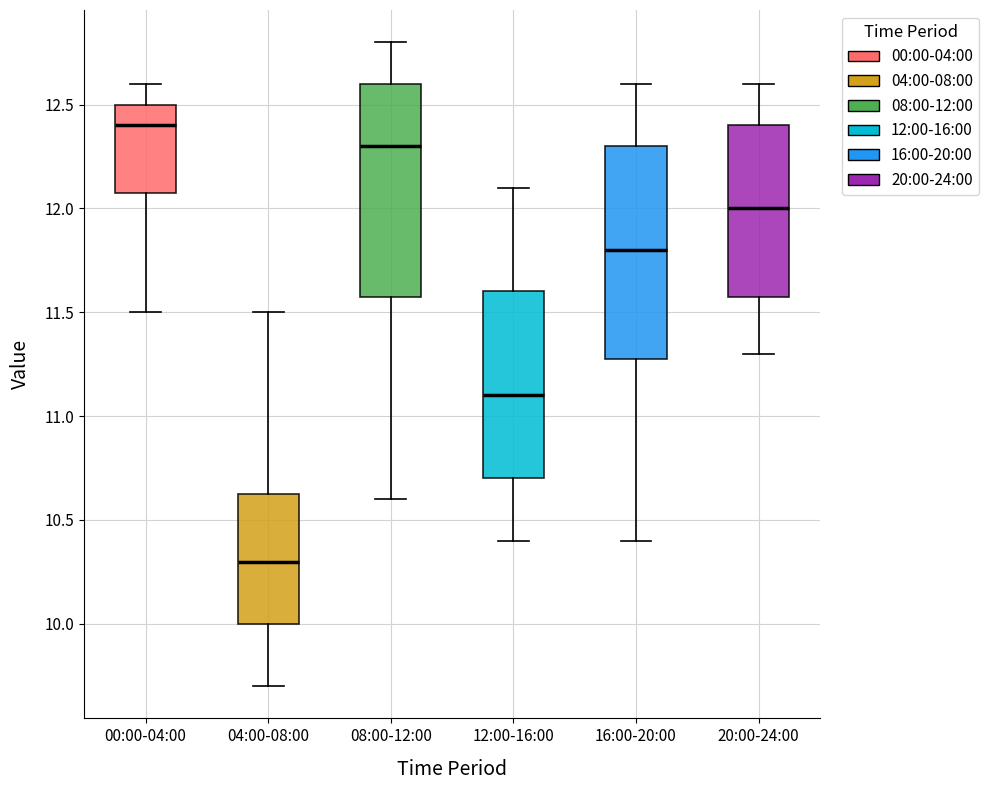

Reading left to right, read every box against the y-axis: the position of its median line, the range the box covers, and the ends of its whiskers. The values are not printed on the chart, so give them approximately, as read against the axis.

00:00-04:00: median 12.40, box 12.10 to 12.50, whiskers 11.50 to 12.60
04:00-08:00: median 10.30, box 10.00 to 10.65, whiskers 9.70 to 11.50
08:00-12:00: median 12.30, box 11.60 to 12.60, whiskers 10.60 to 12.80
12:00-16:00: median 11.10, box 10.70 to 11.60, whiskers 10.40 to 12.10
16:00-20:00: median 11.80, box 11.30 to 12.30, whiskers 10.40 to 12.60
20:00-24:00: median 12.00, box 11.60 to 12.40, whiskers 11.30 to 12.60